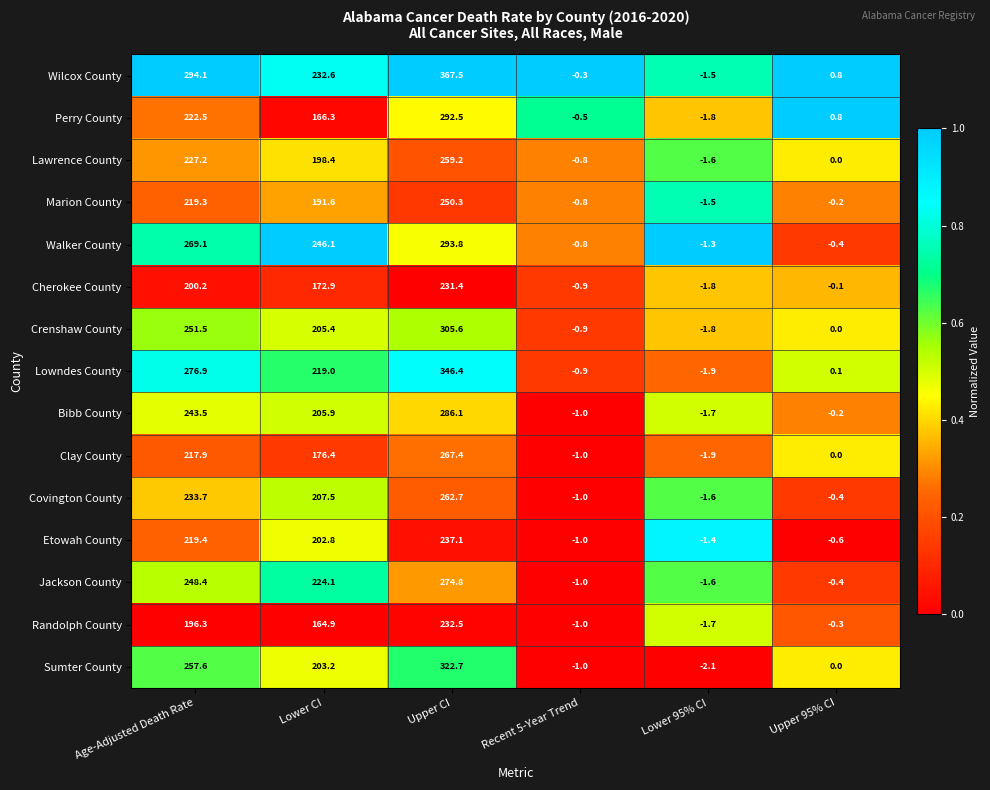

True or false: Cherokee County has a value of 172.9 at Lower CI.

True